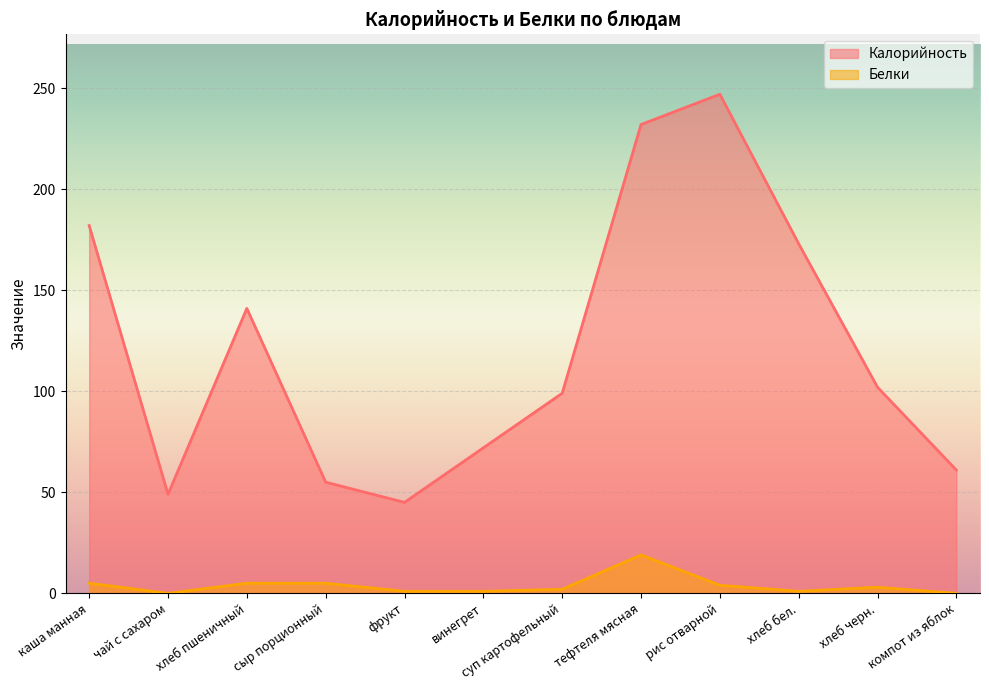

What is the total value across all series at фрукт?

46